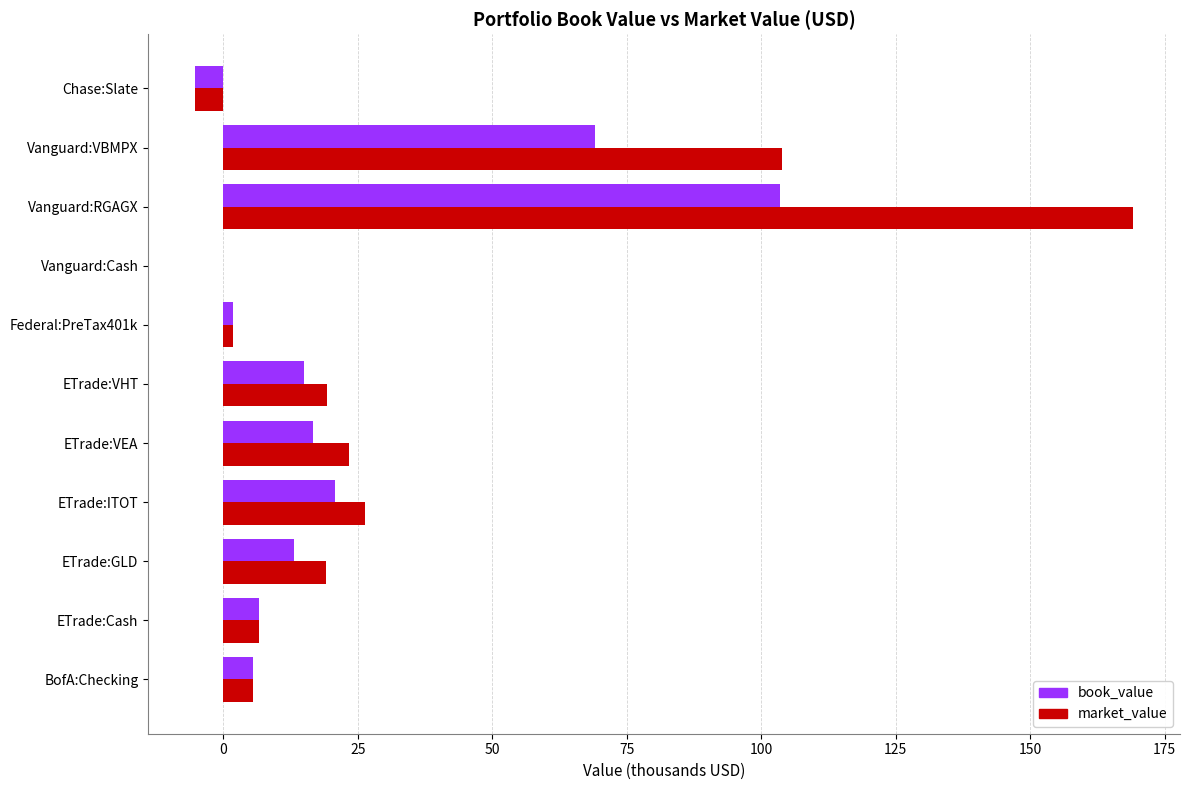

What is the sum of the market_value values at BofA:Checking and ETrade:ITOT?

31.9